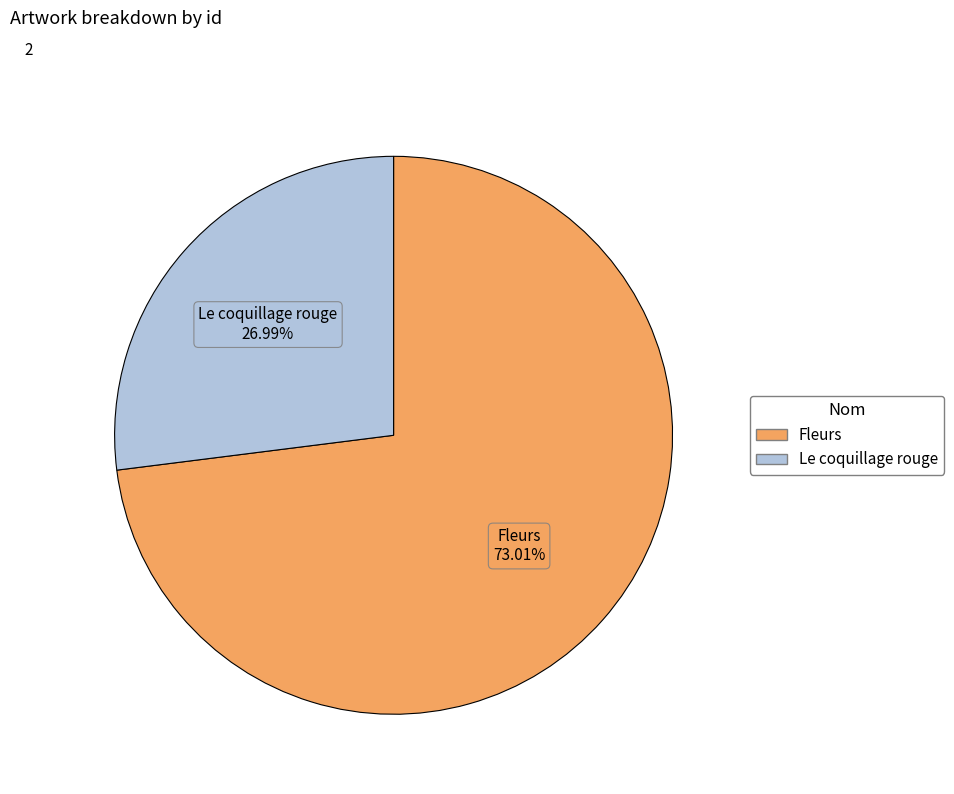

Is there a majority slice in this chart?

Yes